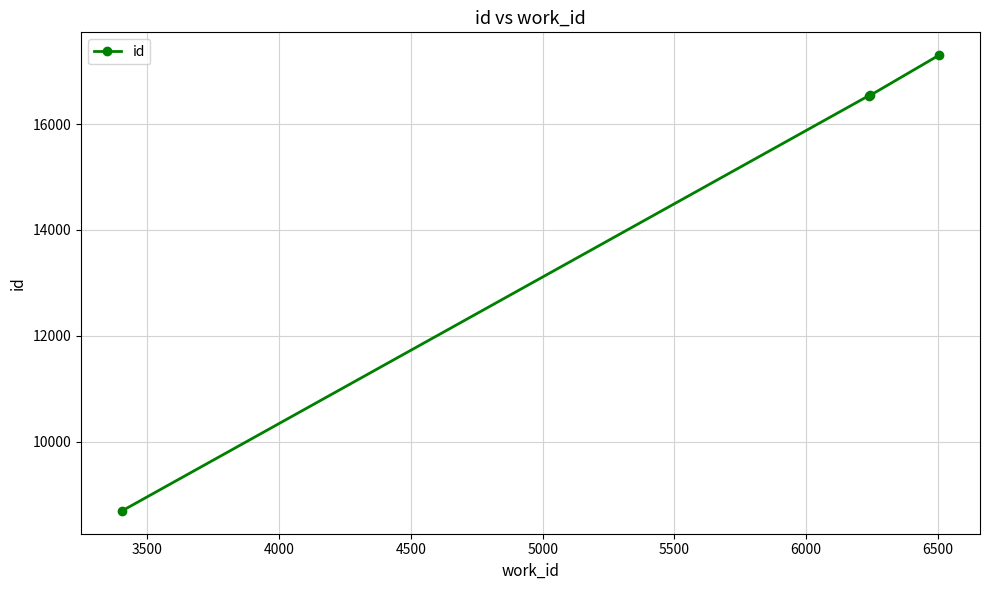

What is the difference between the maximum and second lowest values?

769